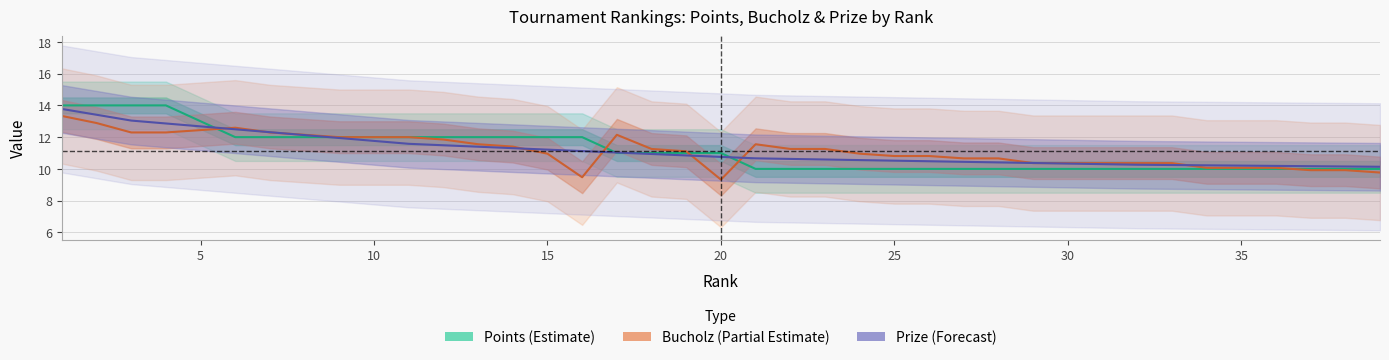

True or false: Points (Estimate) has more than 1 points higher than both neighbors.

False